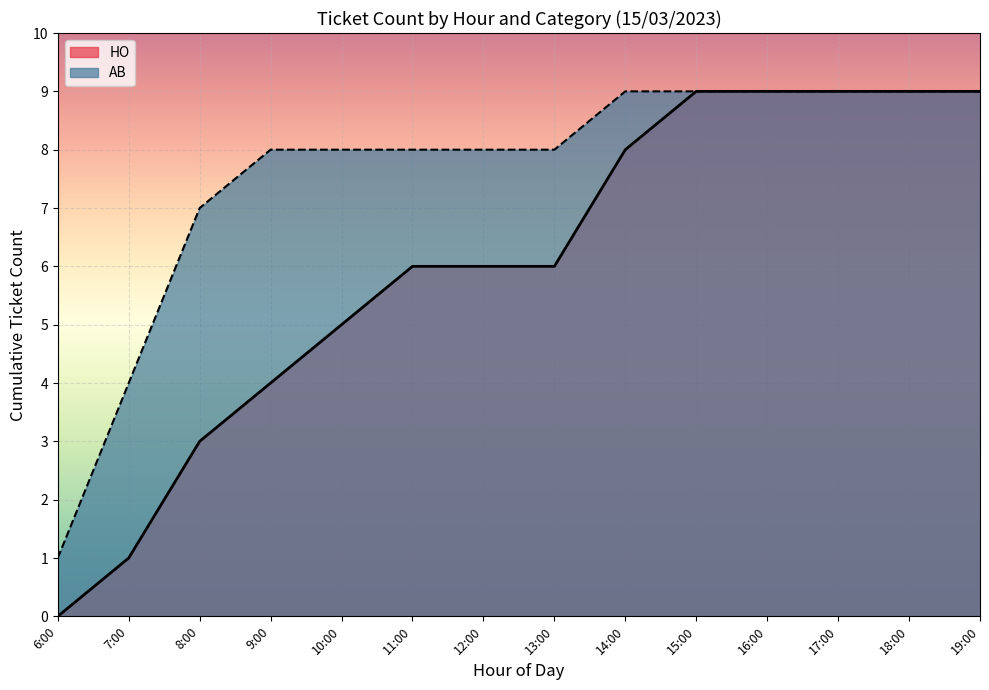

The HO series shows 2 at 07:22. True or false?

True